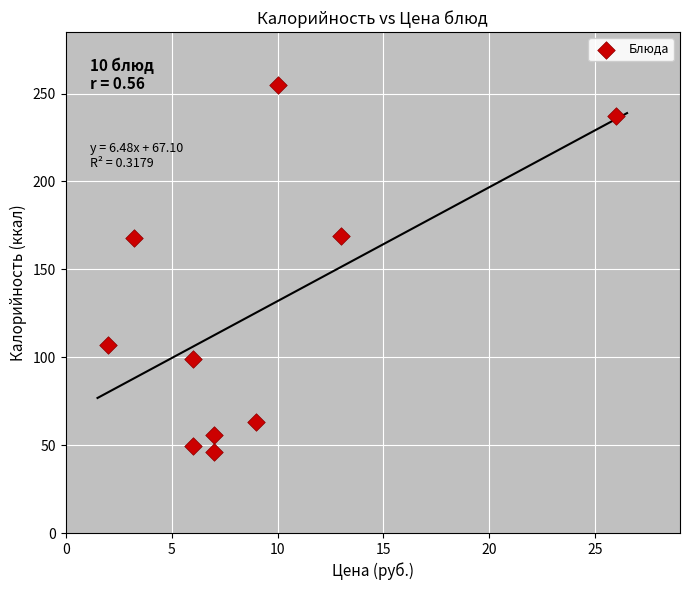

What is the range of Y values (max minus min)?

209.0